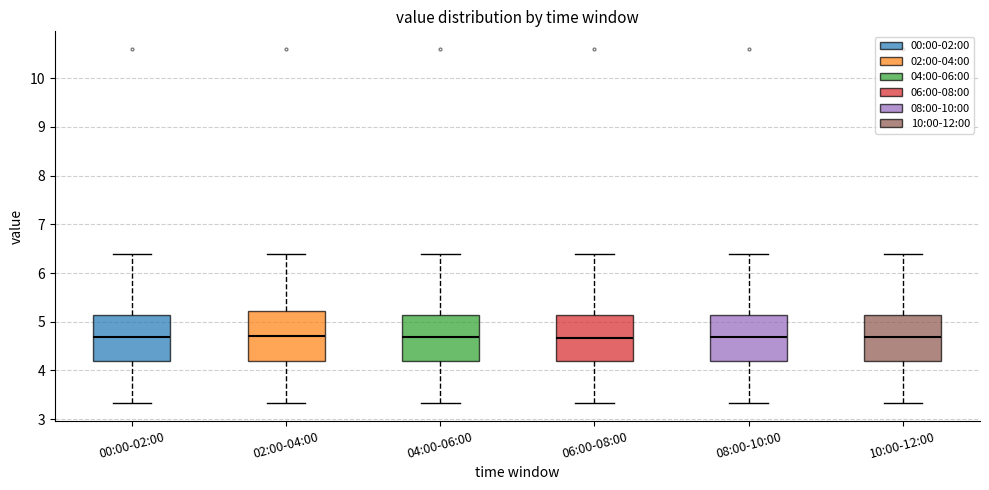

Where is the lower edge of the box for 00:00-02:00 on the y-axis? The values are not printed on the chart, so give them approximately, as read against the axis.

4.2